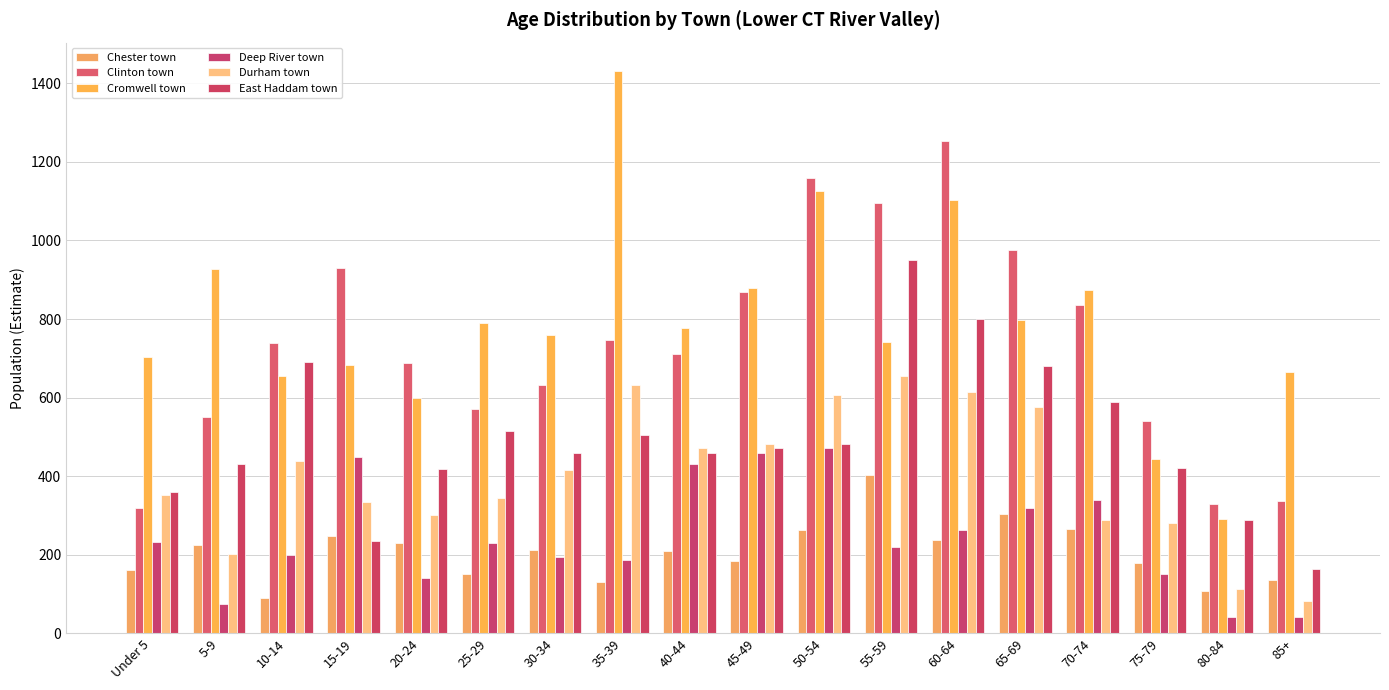

At which category is the sum across all series the highest?

60-64